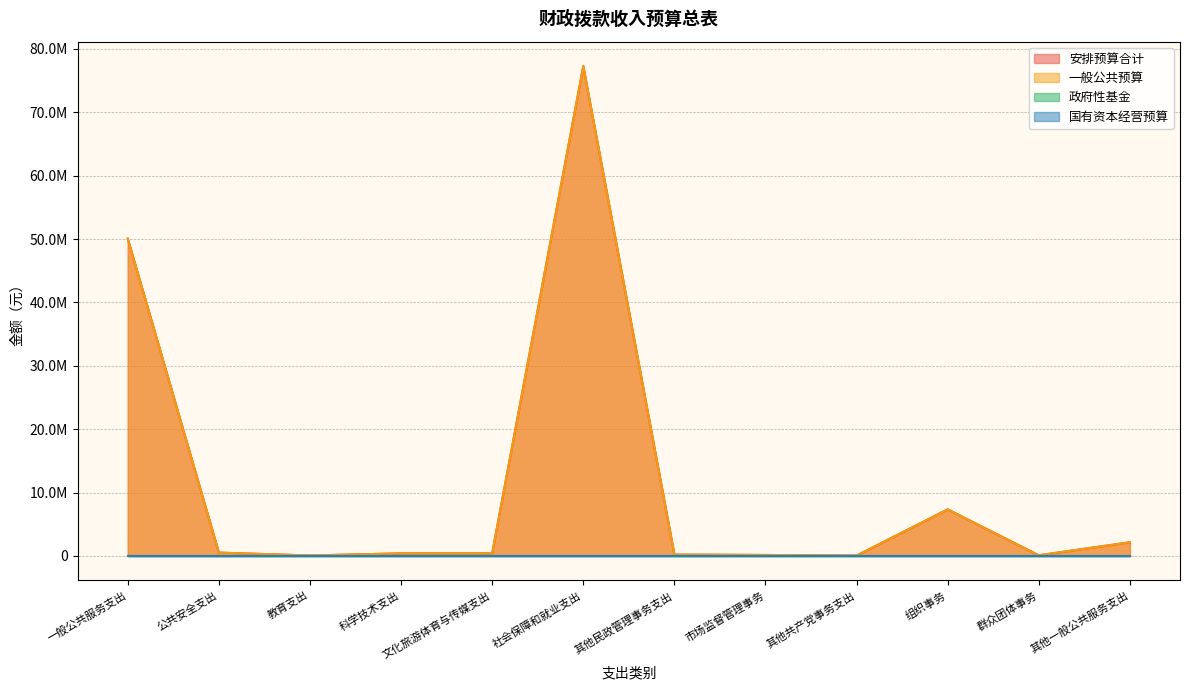

At which label is 安排预算合计 closest to 38667438?

一般公共服务支出